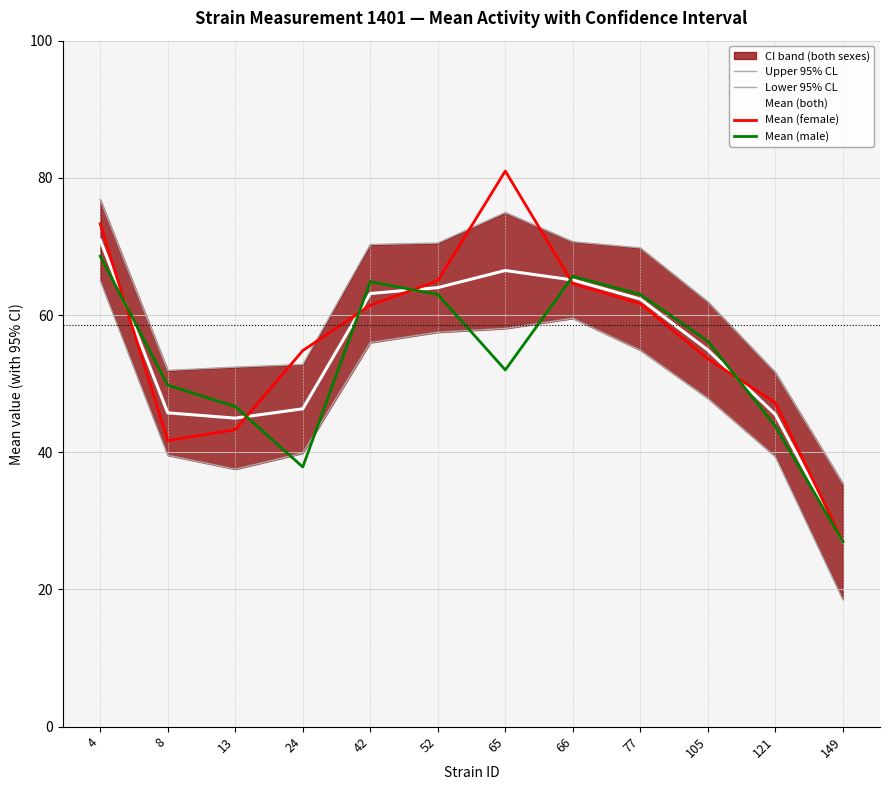

At which label is Mean (male) closest to 47?

13